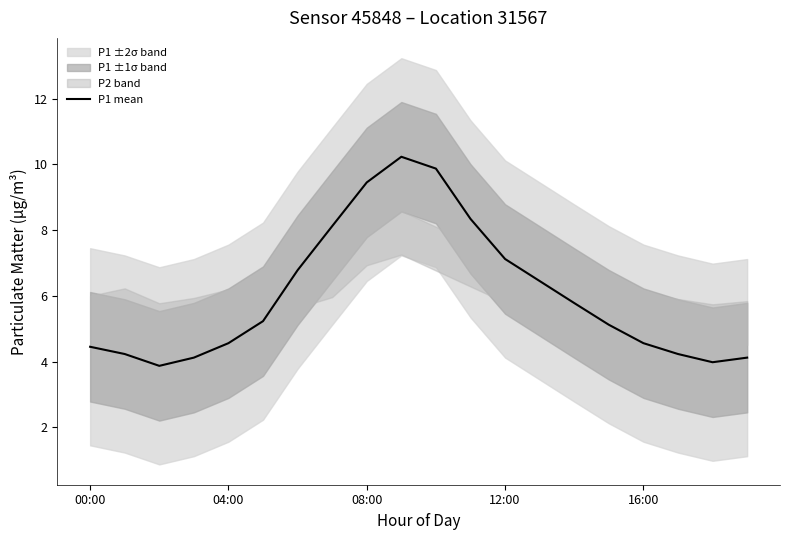

How many points are higher than both their immediate neighbors (excluding endpoints)?

1